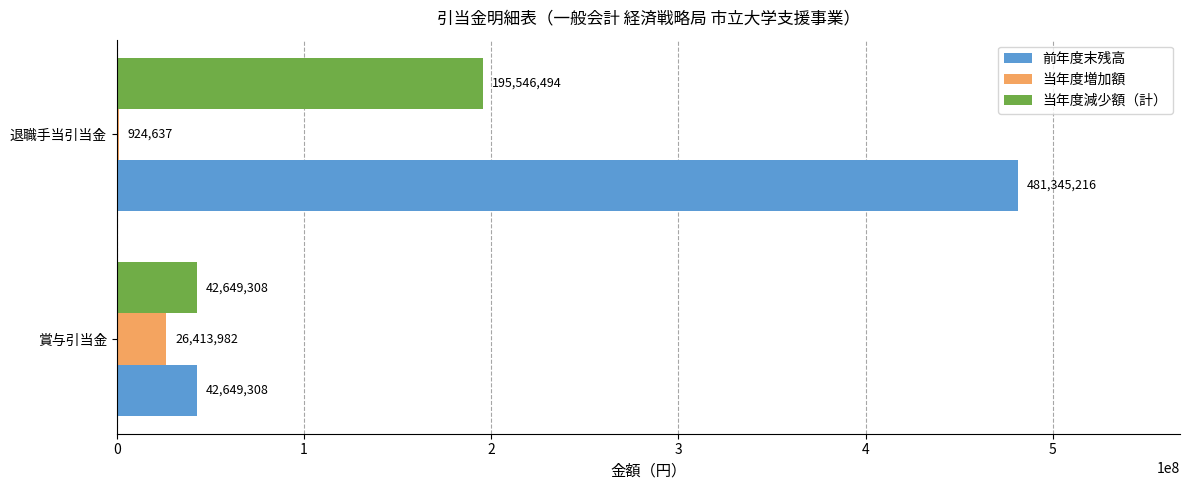

Count the number of data series in this chart.

3